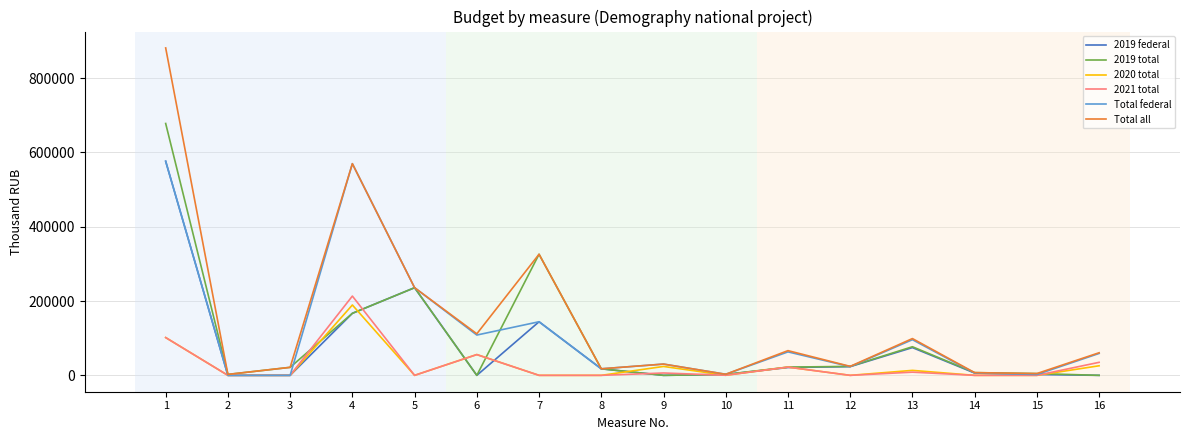

At which label is Total all closest to 441867?

7